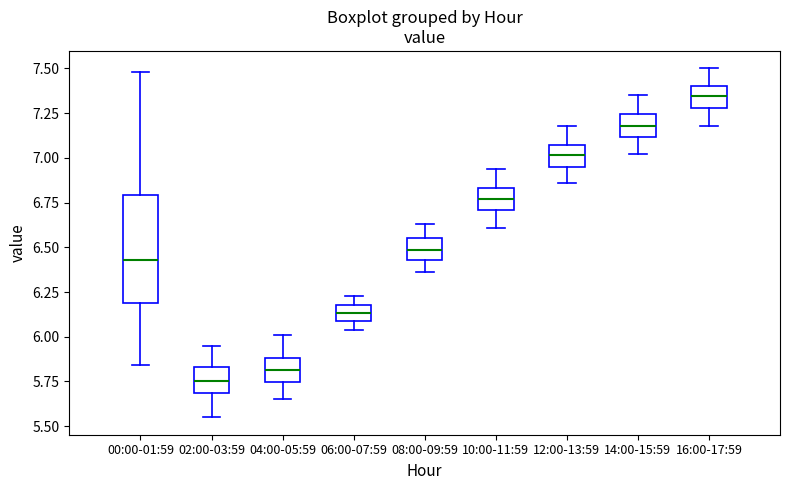

Which box is the tallest, from its lower edge to its upper edge?

00:00-01:59